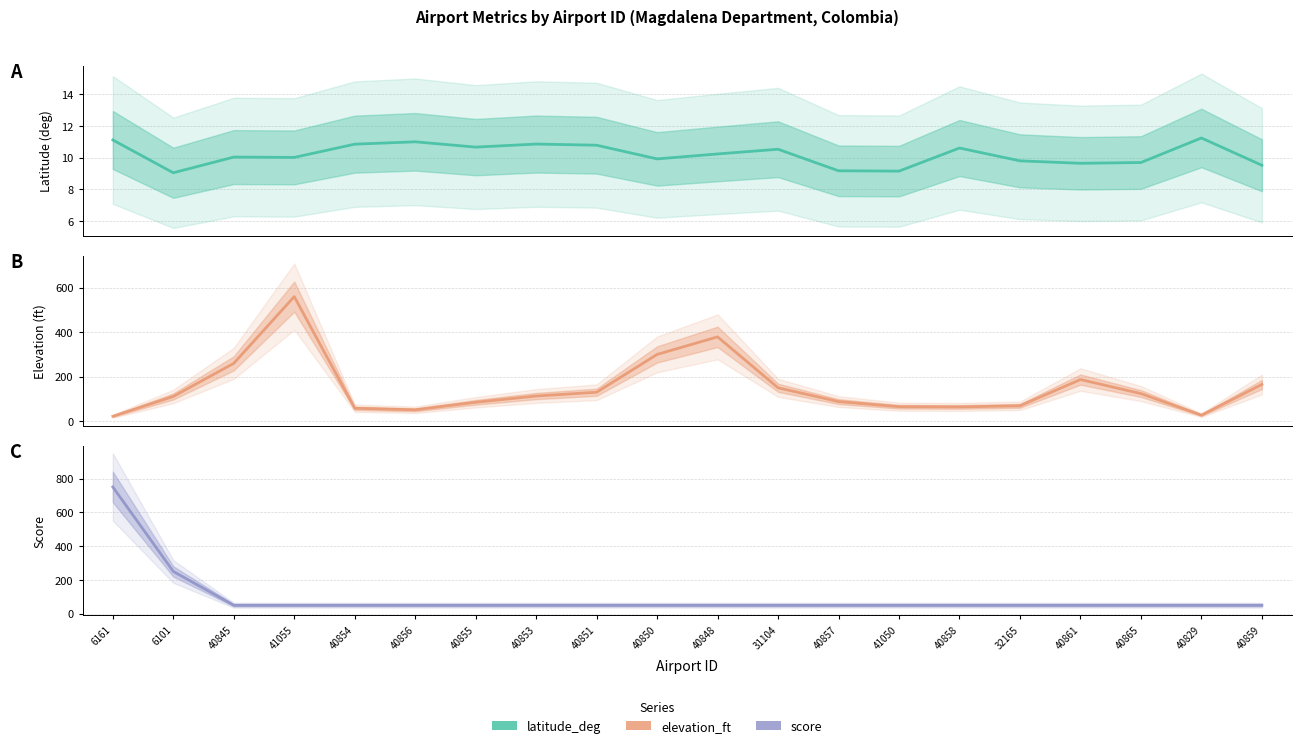

True or false: elevation_ft and latitude_deg intersect in this chart.

False